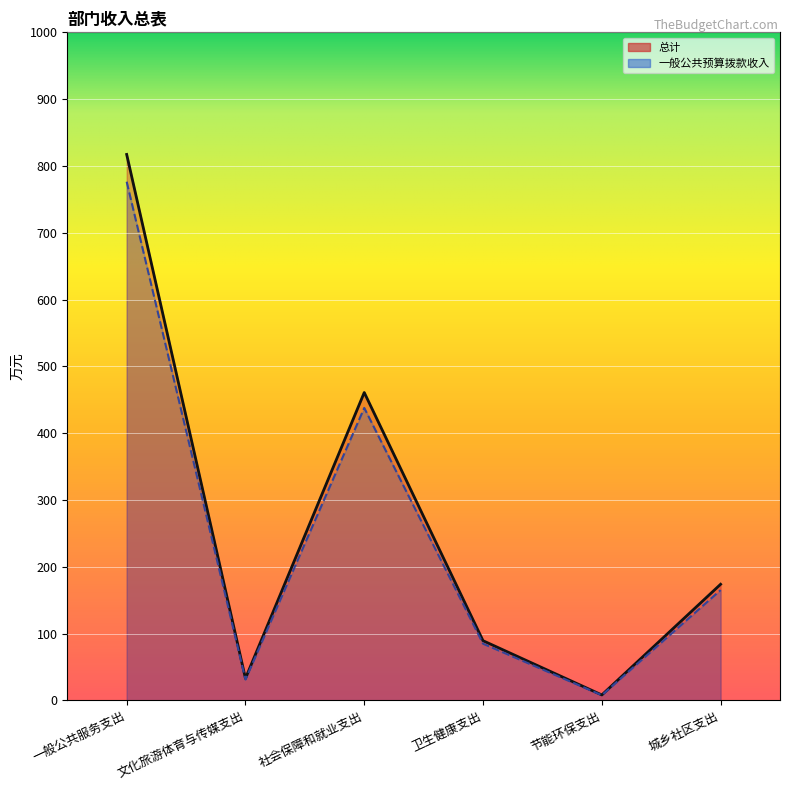

What is the approximate value of 总计 at 一般公共服务支出?

817.2